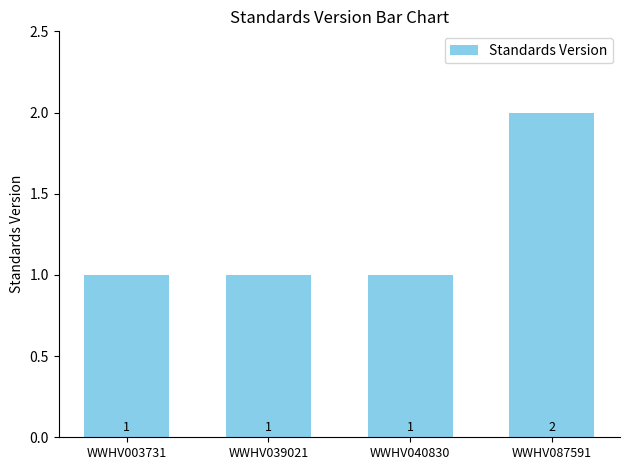

Which category has the highest value across all series?

WWHV087591